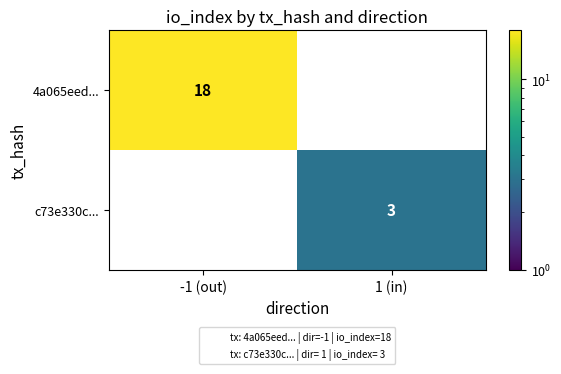

Is the value of c73e330c... at -1 (out) greater than the value of 4a065eed... at 1 (in)?

No